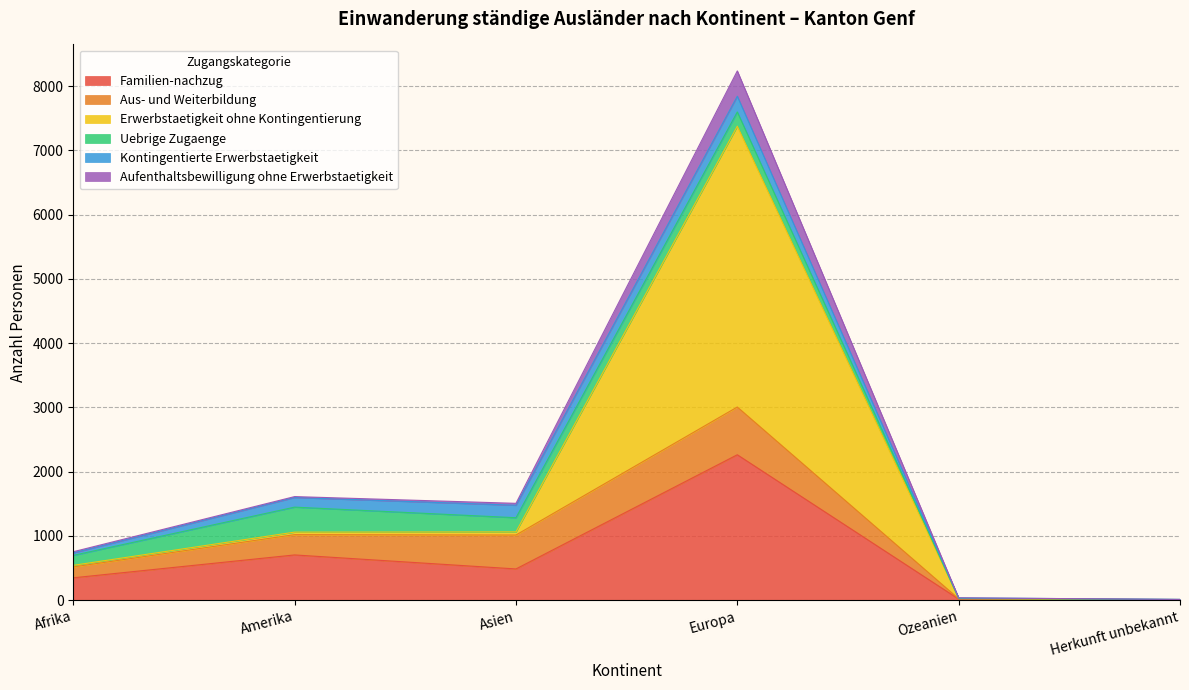

Which category has the highest value in the Familien-nachzug series?

Europa